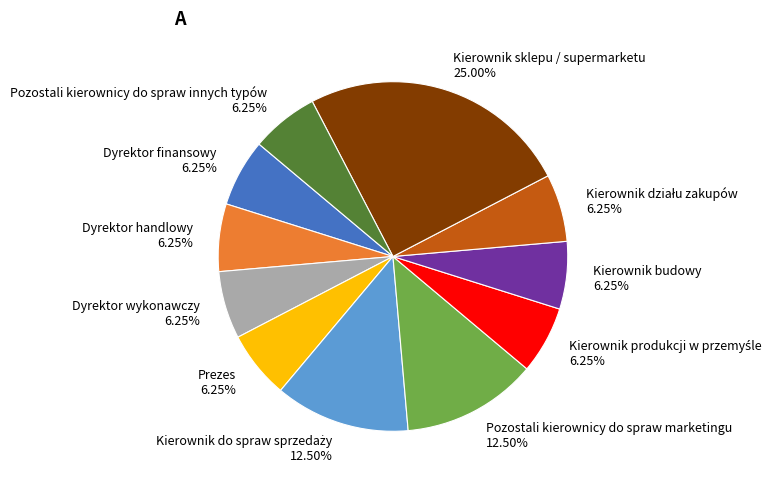

True or false: Kierownik budowy accounts for 1% of the total.

False